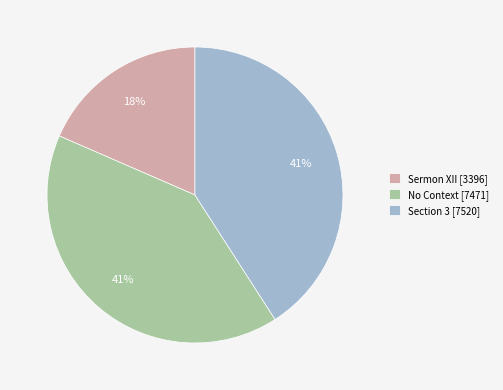

To the nearest percent, what portion does No Context represent?

41%